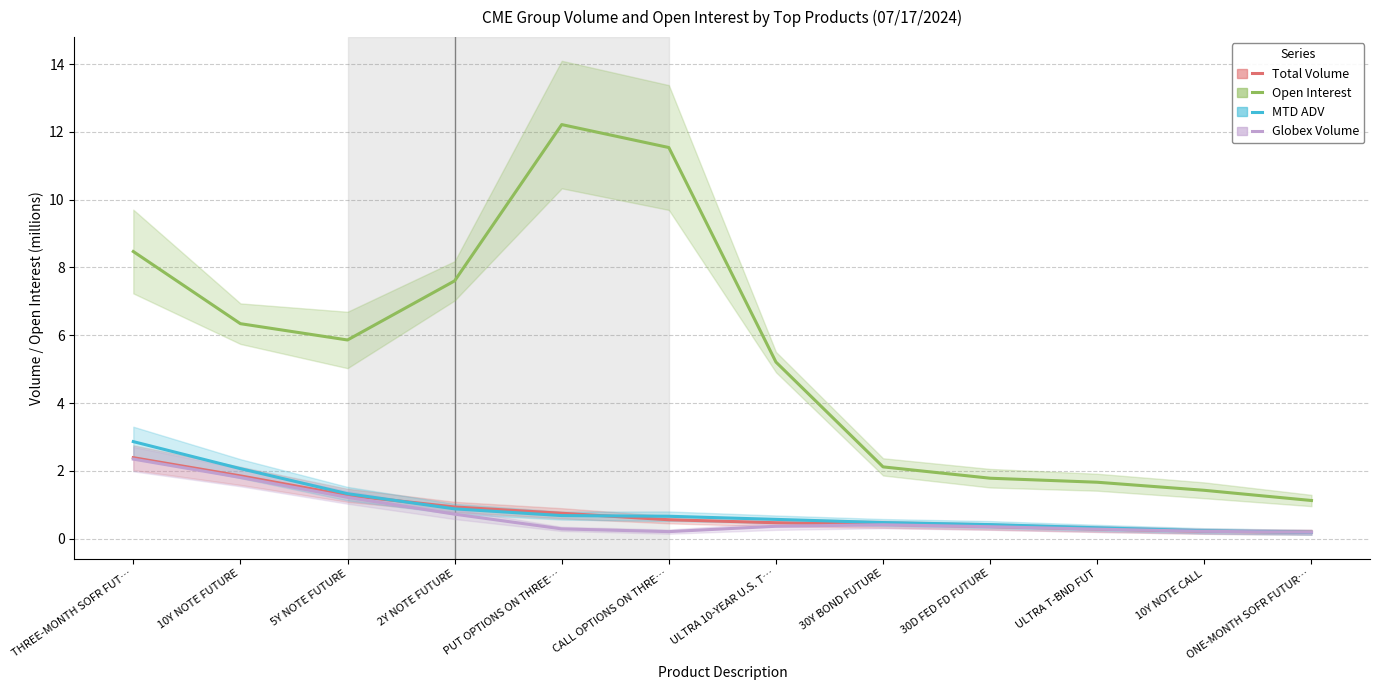

Between THREE-MONTH SOFR FUT… and 30D FED FD FUTURE, which series saw the biggest shift?

Open Interest